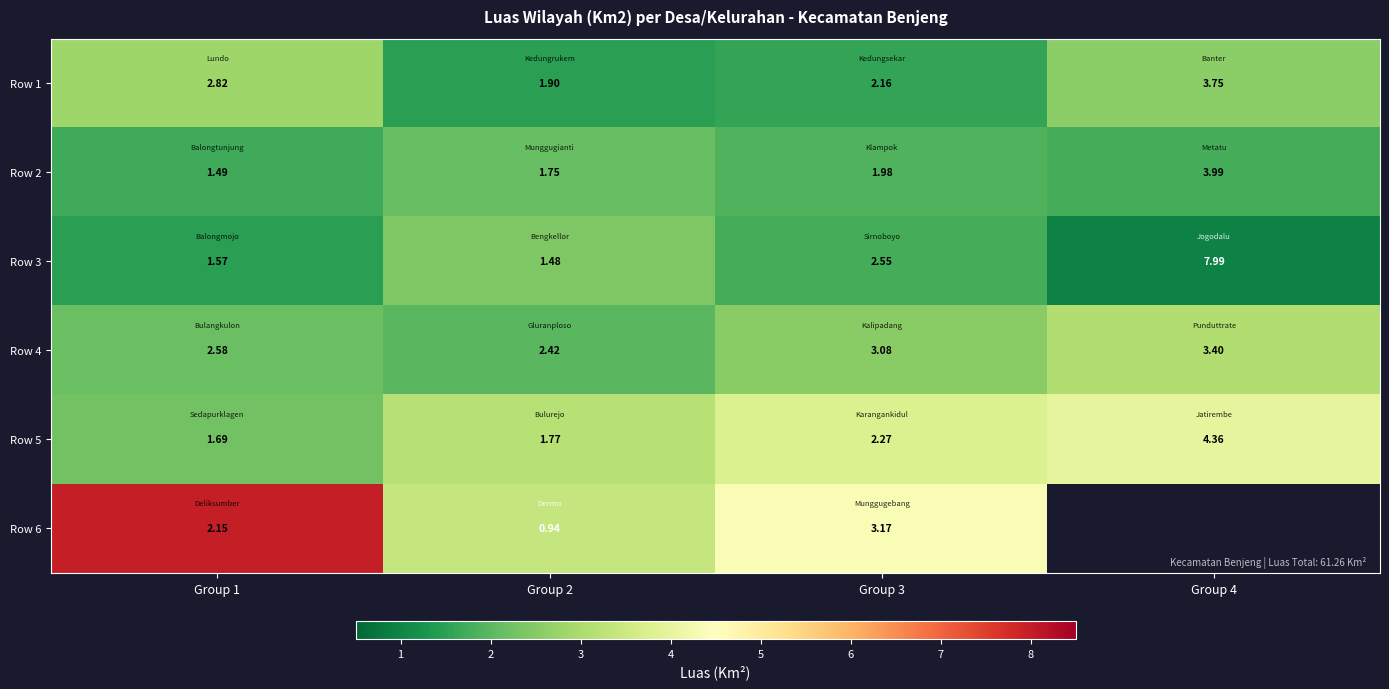

Is the value of Row 3 at Group 4 greater than the value of Row 4 at Group 3?

Yes